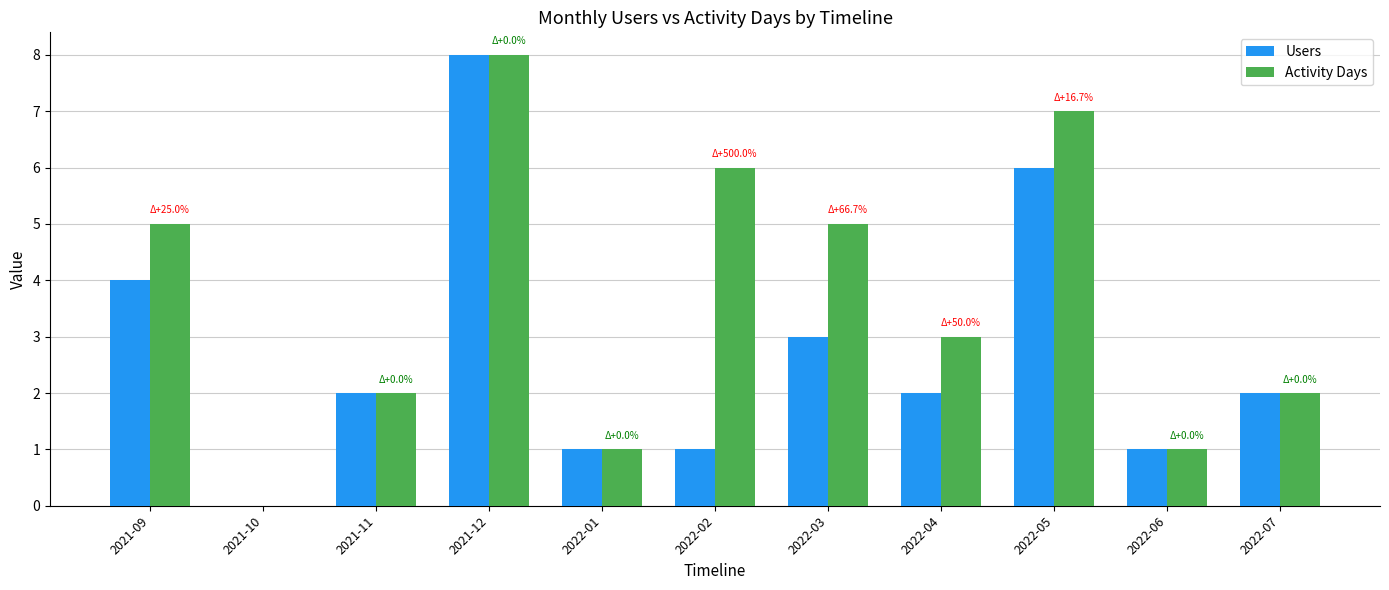

What is the sum of all Users values?

30